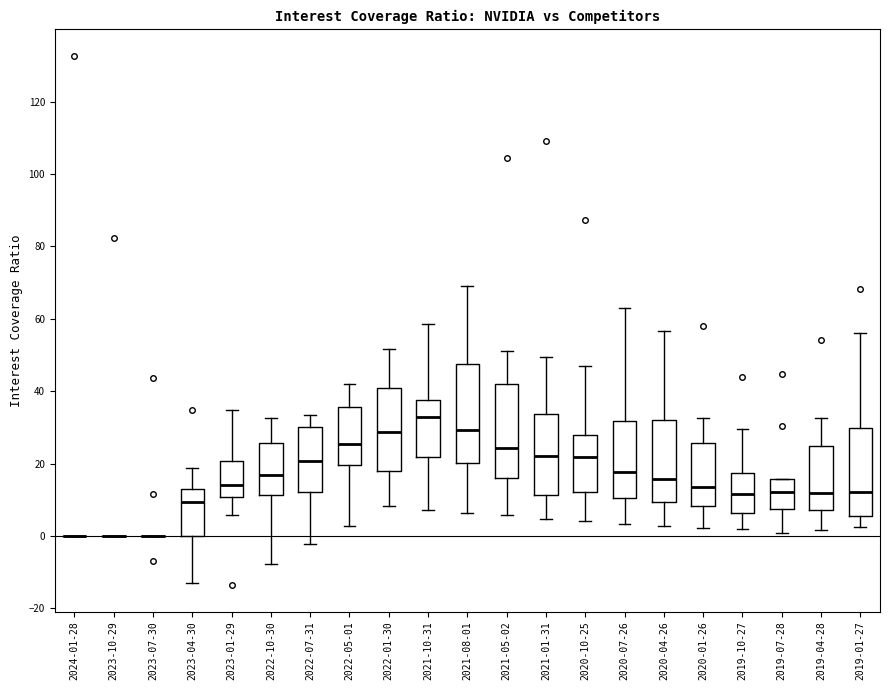

Reading left to right, read every box against the y-axis: the position of its median line, the range the box covers, and the ends of its whiskers. The values are not printed on the chart, so give them approximately, as read against the axis.

2024-01-28: box collapsed to a line at 0, whiskers 0 to 0
2023-10-29: box collapsed to a line at 0, whiskers 0 to 0
2023-07-30: box collapsed to a line at 0, whiskers 0 to 0
2023-04-30: median 10, box 0 to 12, whiskers -14 to 18
2023-01-29: median 14, box 10 to 20, whiskers 6 to 34
2022-10-30: median 16, box 12 to 26, whiskers -8 to 32
2022-07-31: median 20, box 12 to 30, whiskers -2 to 34
2022-05-01: median 26, box 20 to 36, whiskers 2 to 42
2022-01-30: median 28, box 18 to 40, whiskers 8 to 52
2021-10-31: median 32, box 22 to 38, whiskers 8 to 58
2021-08-01: median 30, box 20 to 48, whiskers 6 to 70
2021-05-02: median 24, box 16 to 42, whiskers 6 to 52
2021-01-31: median 22, box 12 to 34, whiskers 4 to 50
2020-10-25: median 22, box 12 to 28, whiskers 4 to 46
2020-07-26: median 18, box 10 to 32, whiskers 4 to 64
2020-04-26: median 16, box 10 to 32, whiskers 2 to 56
2020-01-26: median 14, box 8 to 26, whiskers 2 to 32
2019-10-27: median 12, box 6 to 18, whiskers 2 to 30
2019-07-28: median 12, box 8 to 16, whiskers 0 to 16
2019-04-28: median 12, box 8 to 24, whiskers 2 to 32
2019-01-27: median 12, box 6 to 30, whiskers 2 to 56